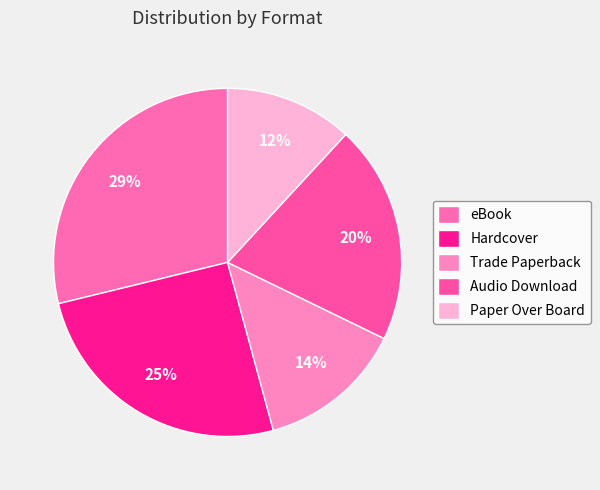

Which slice is the smallest?

Paper Over Board